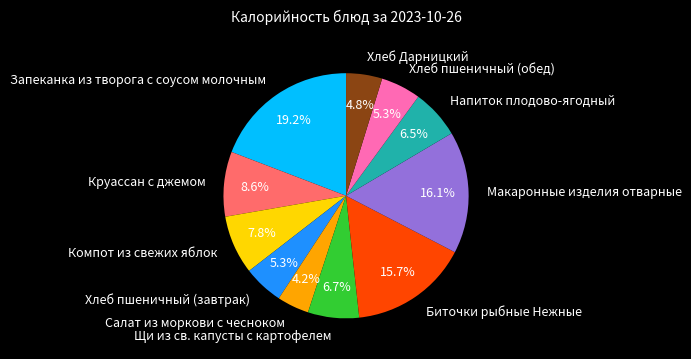

Combined, what portion of the pie is Хлеб пшеничный (обед) and Запеканка из творога с соусом молочным?

24.5%